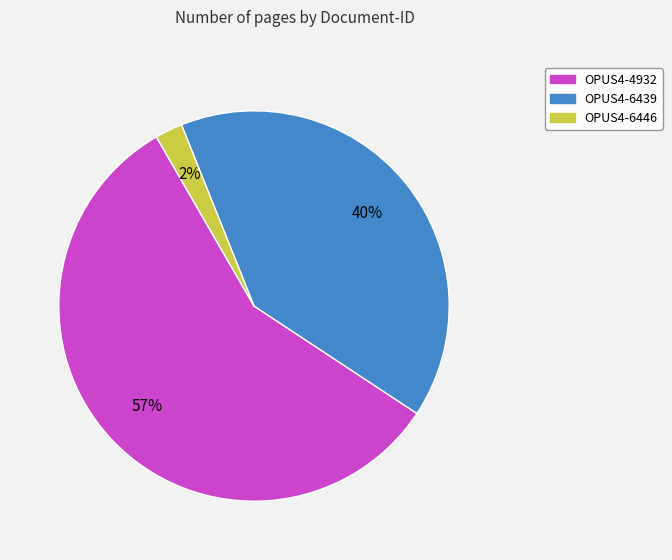

Which category accounts for the majority?

OPUS4-4932